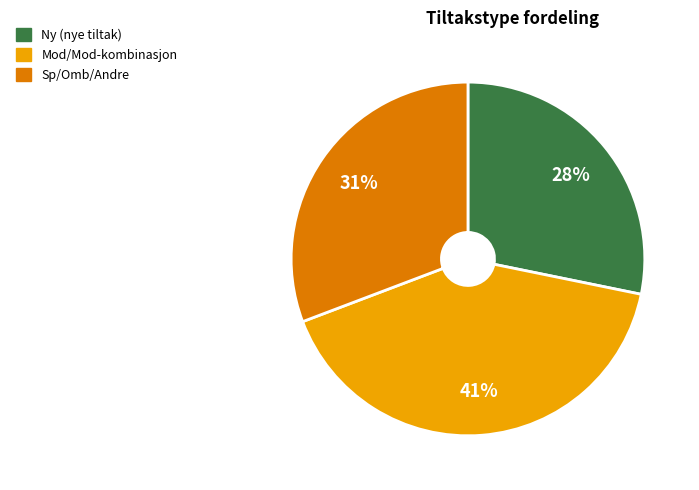

To the nearest percent, what is the difference between the largest and smallest slice percentages?

13%